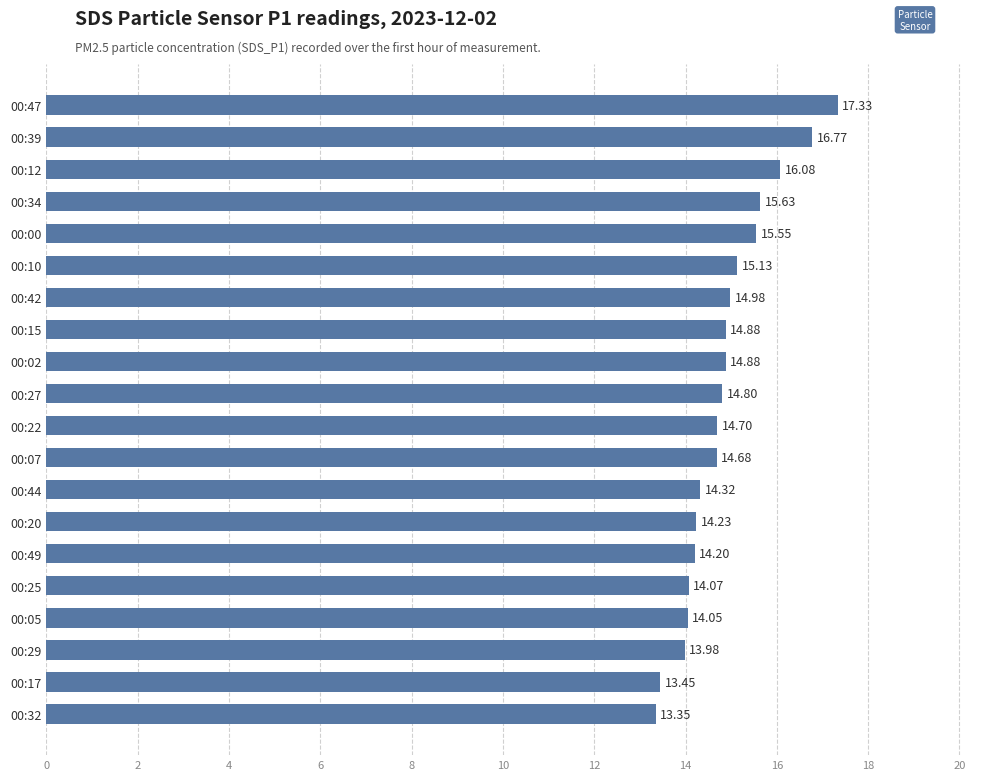

Between 00:22 and 00:17, which is larger?

00:22